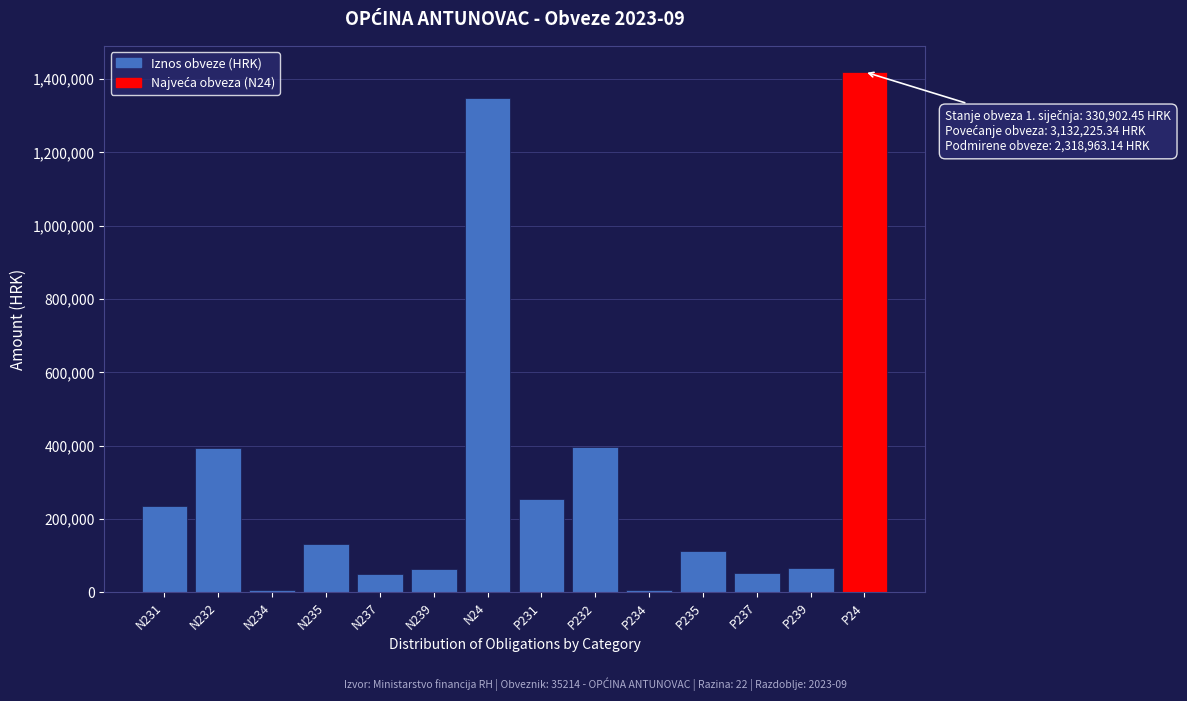

What is the change in value from N231 to N239?

-173688.8